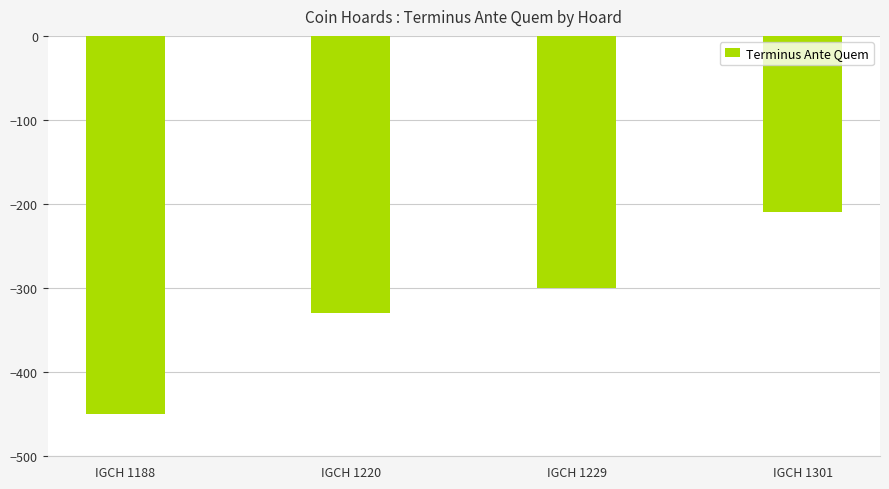

At which category does the chart reach its peak across all series?

IGCH 1301